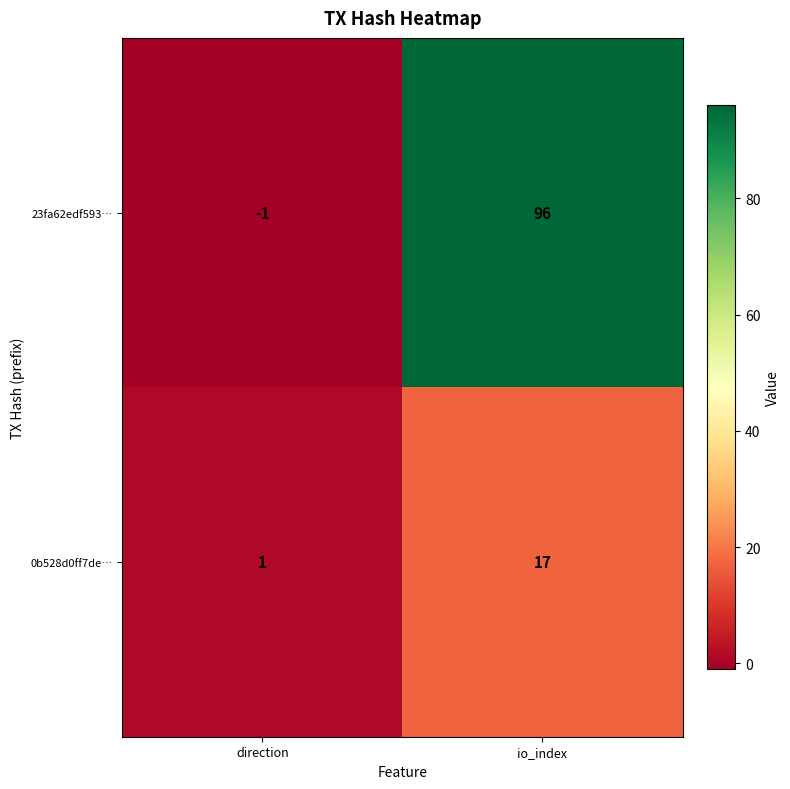

Which series has the largest range (max minus min)?

23fa62edf593…